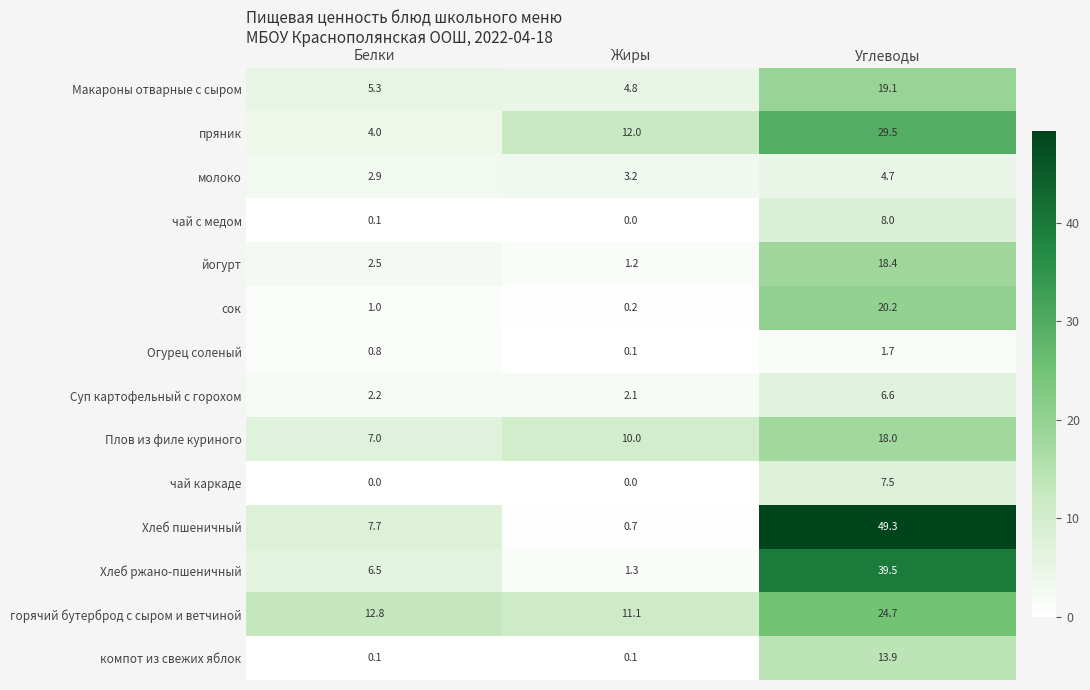

The value of молоко at Белки is 2.9. True or false?

True